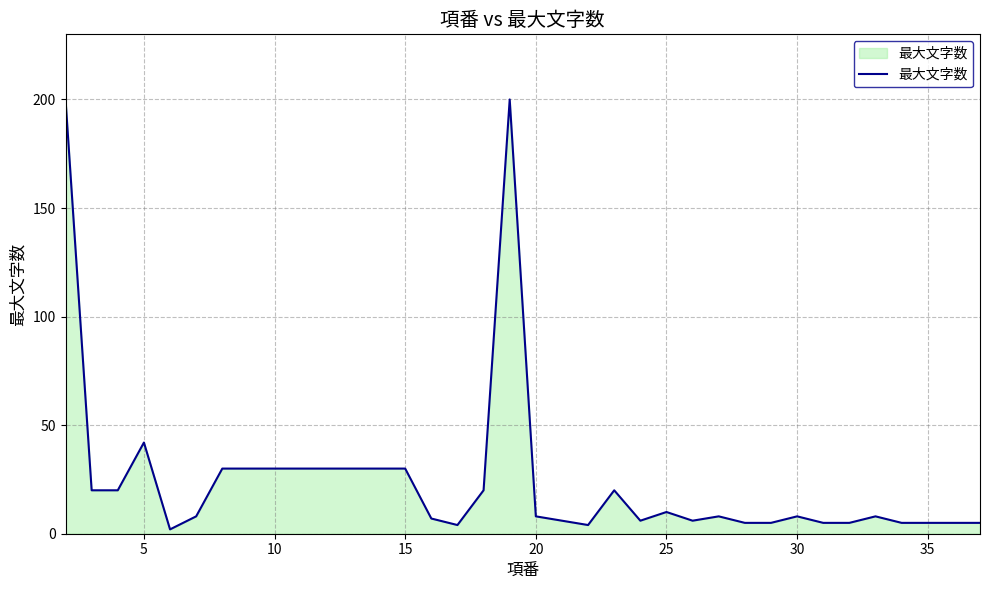

What is the difference between the maximum and minimum values?

198